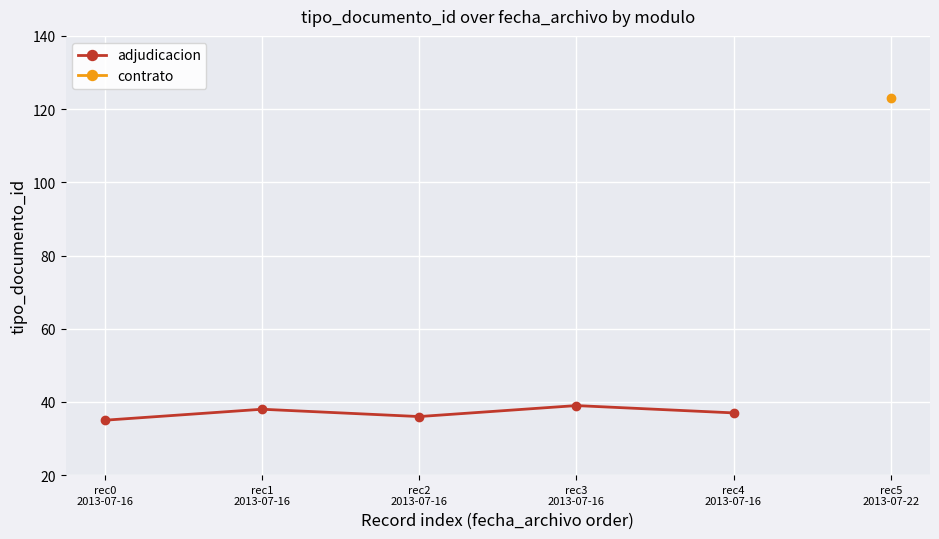

What is the minimum value for adjudicacion?

35